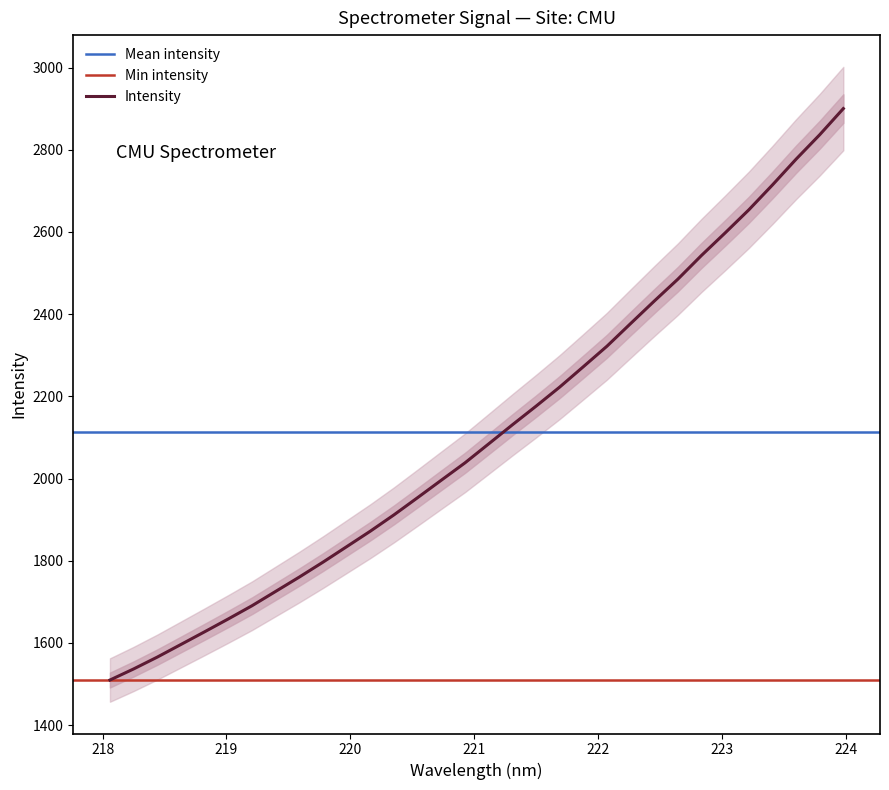

What is the minimum value for Intensity?

1509.8